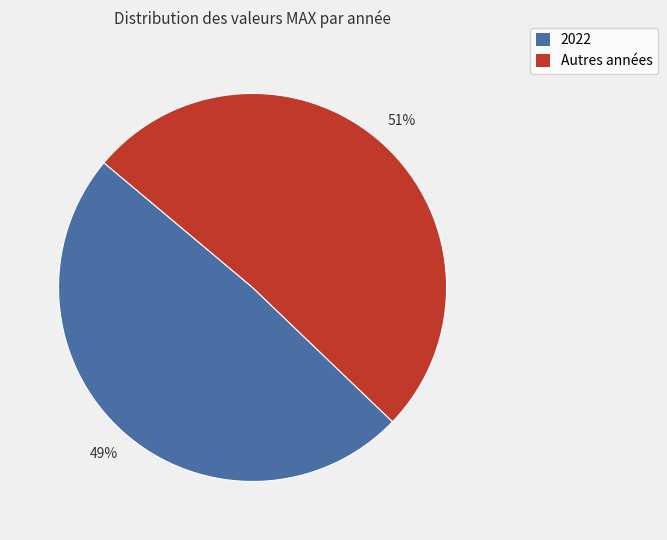

To the nearest percent, what is the difference between the largest and smallest slice percentages?

2%